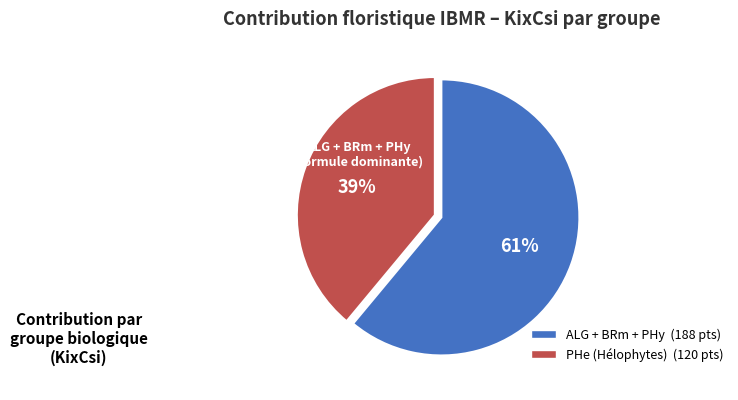

To the nearest percent, what is the difference between the largest and smallest slice percentages?

22%